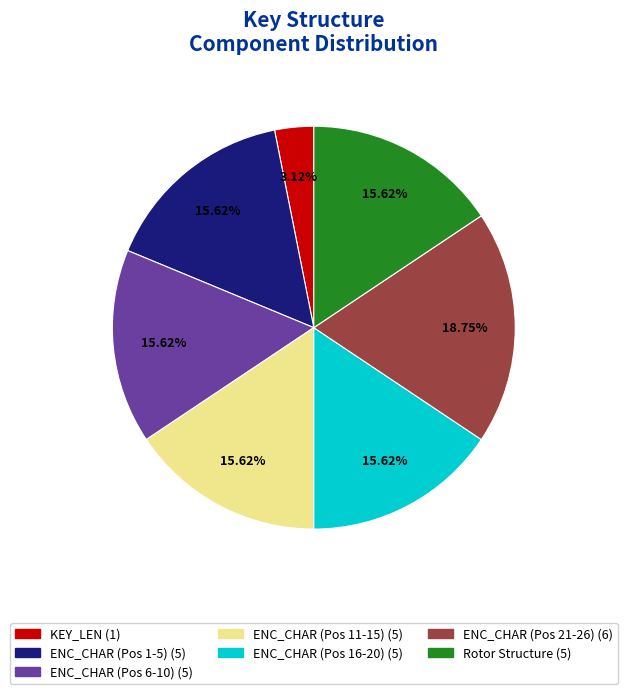

Is there a majority slice in this chart?

No